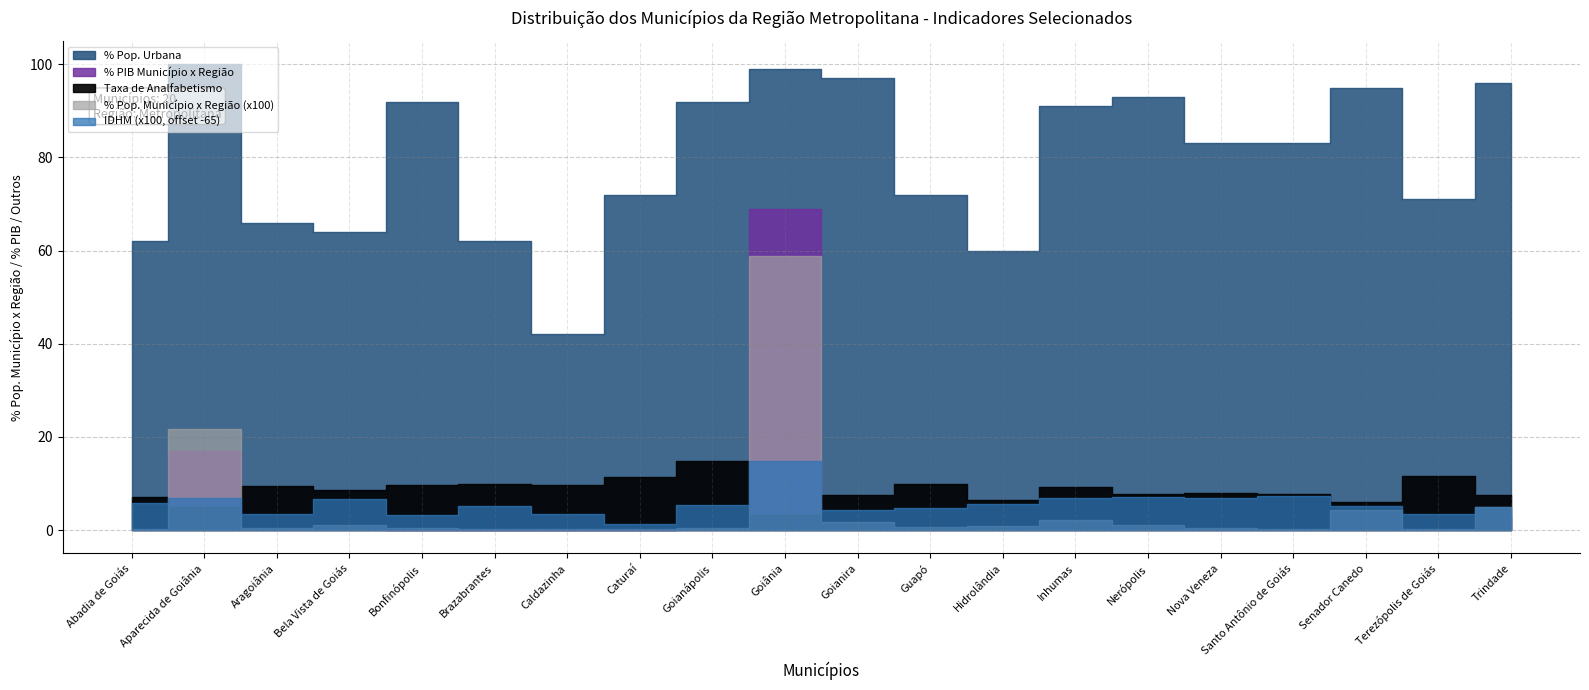

What is the difference between the % Pop. Urbana values at Terezópolis de Goiás and Hidrolândia?

11.0